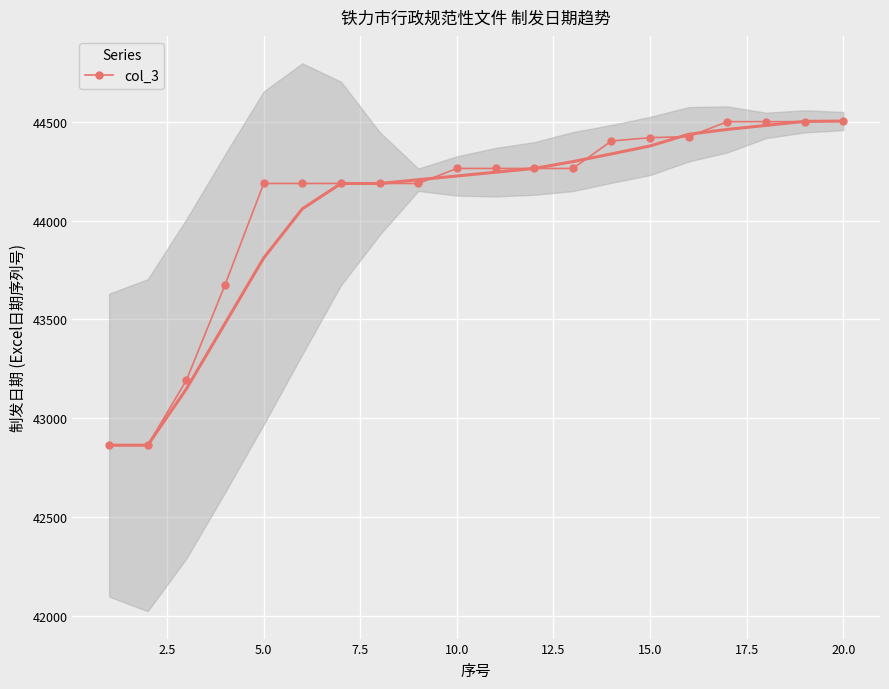

What is the highest value of the col_3 series?

44504